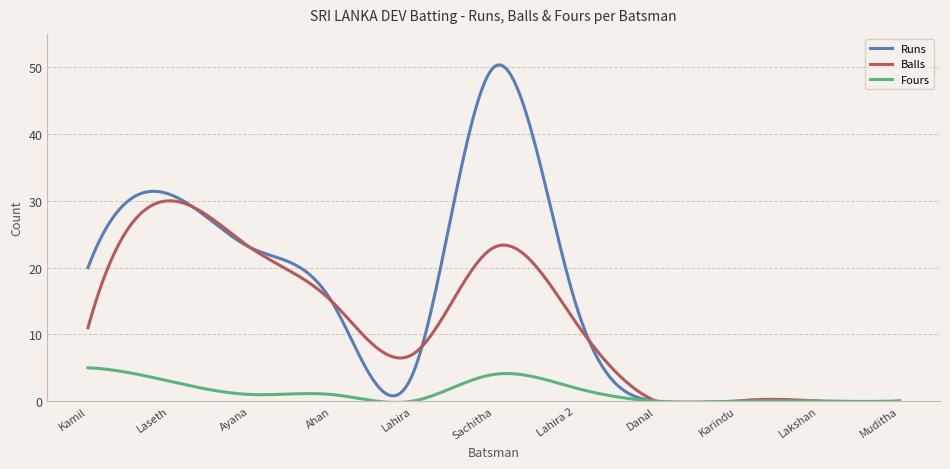

What is the maximum value for Runs?

50.3